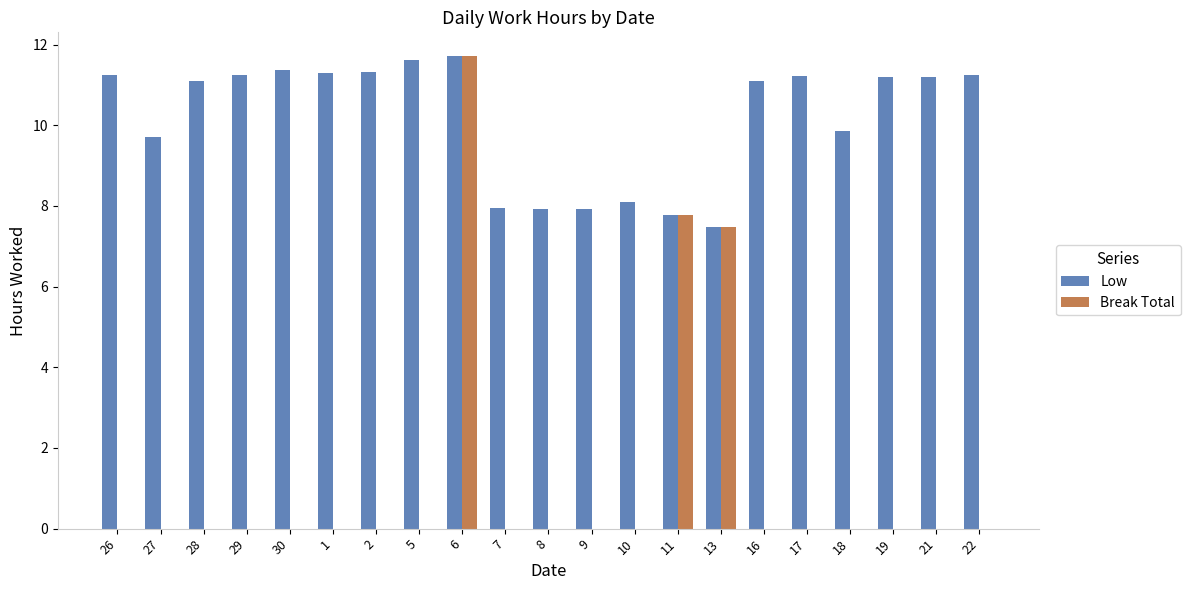

Which series changed the most between 9 and 16?

Low